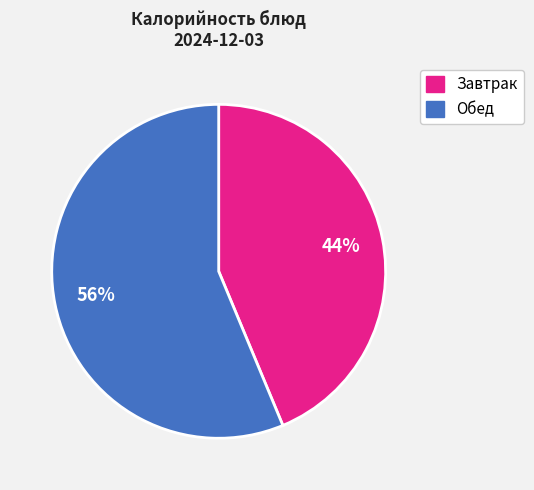

To the nearest percent, what is the average slice percentage?

50%